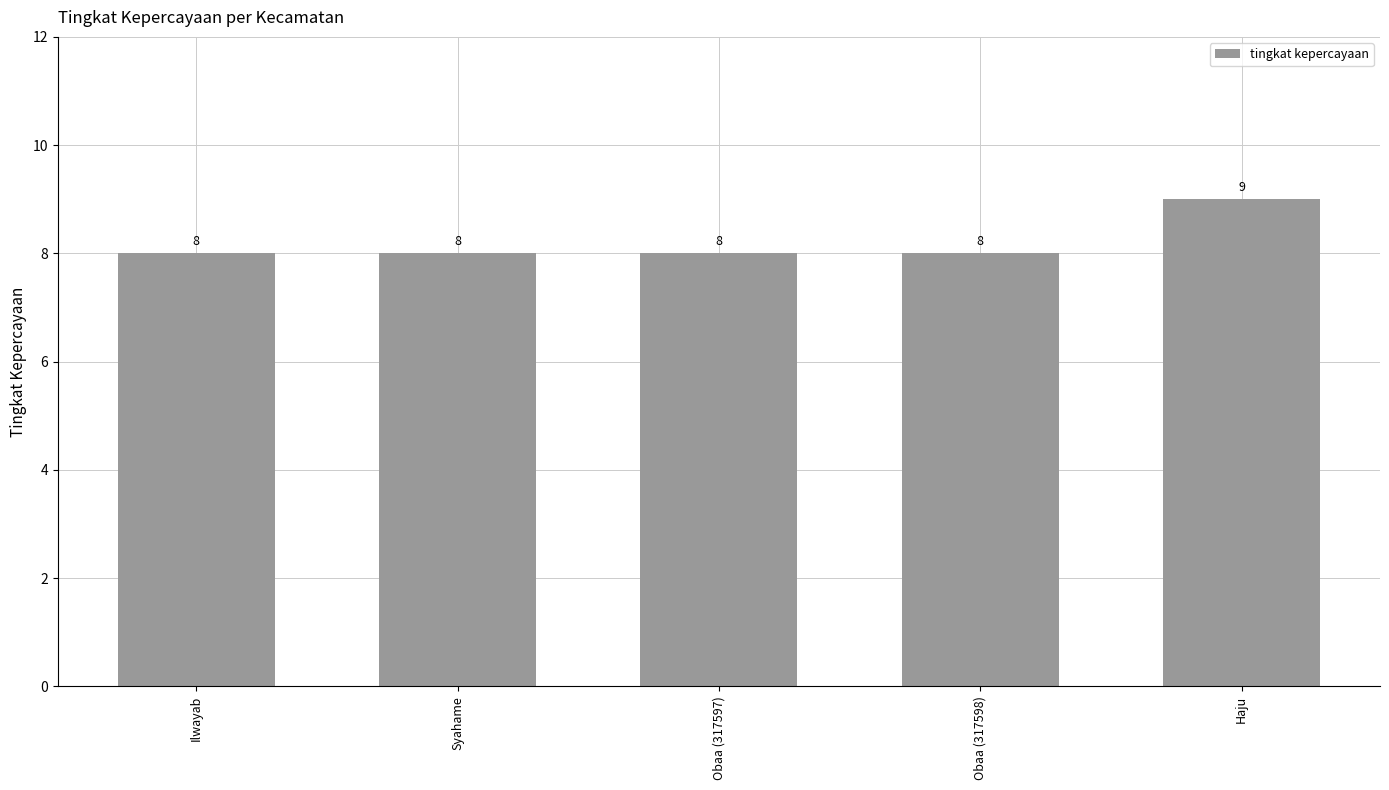

What position from the right is Haju?

1